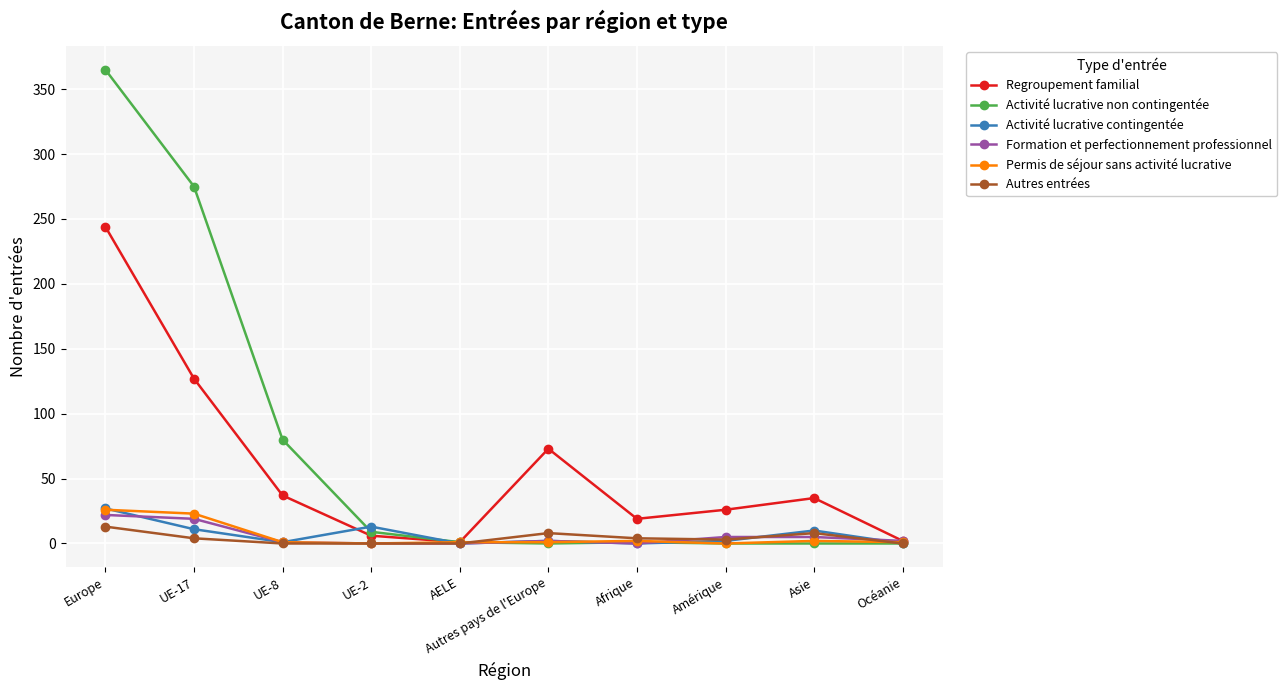

True or false: Activité lucrative contingentée has a value of 13 at UE-2.

True